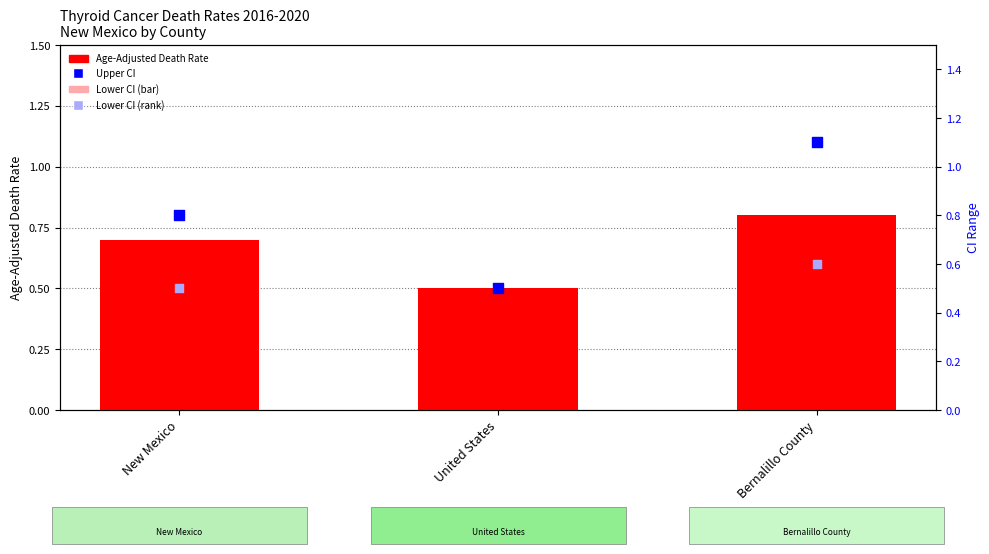

At which category is the sum across all series the highest?

Bernalillo County